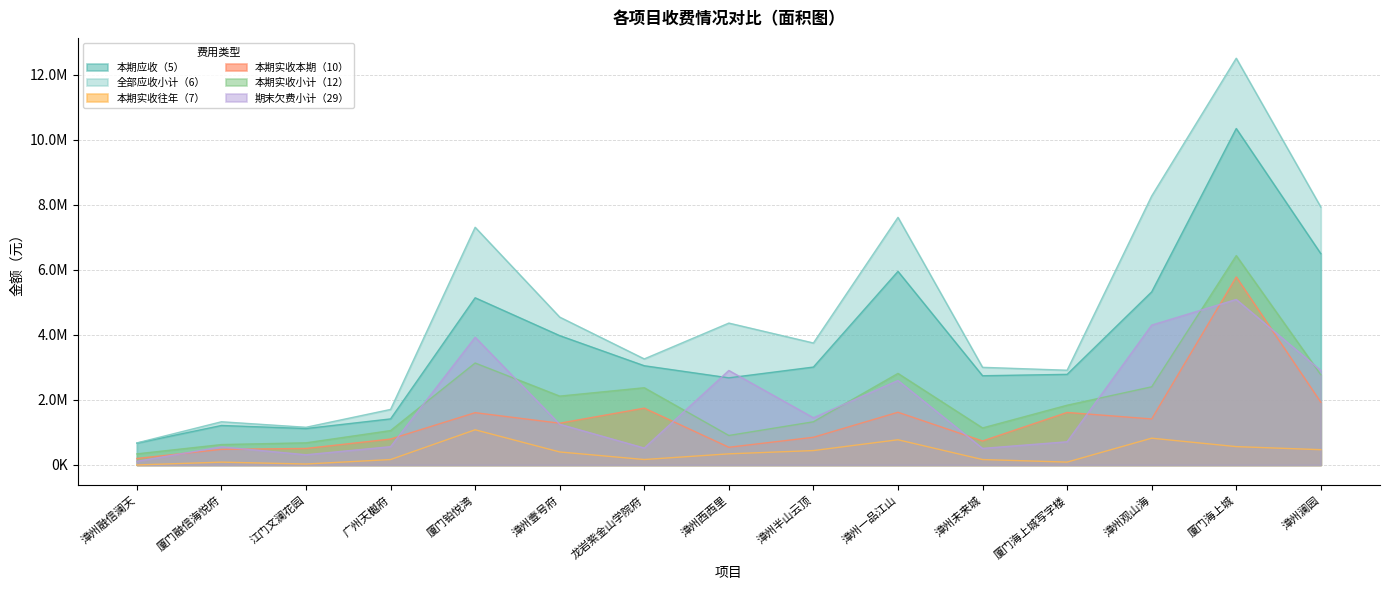

Which series has the largest range (max minus min)?

全部应收小计（6）